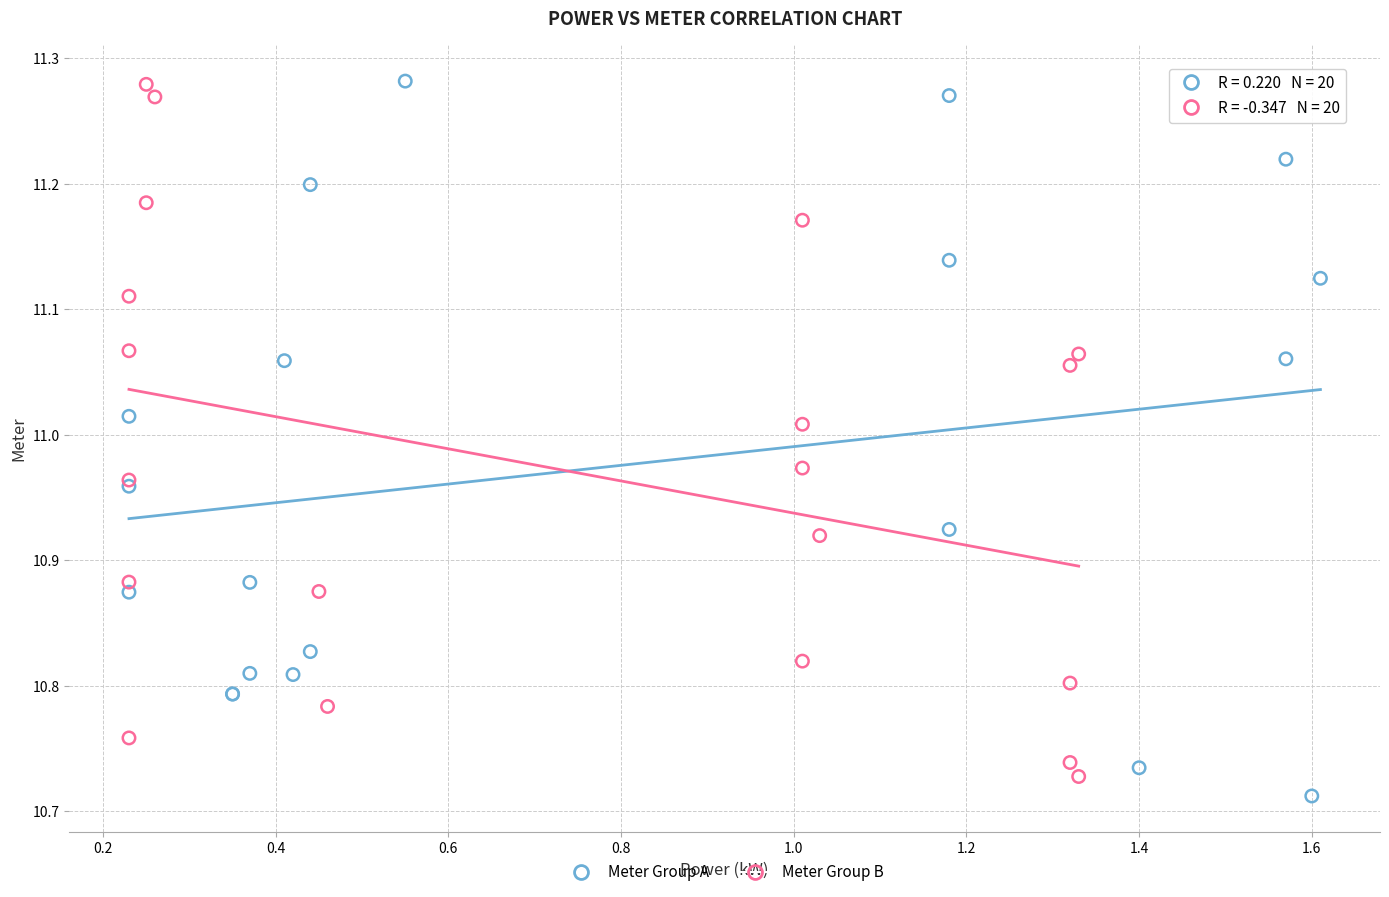

Which series has the widest spread of Y values?

Meter Group A